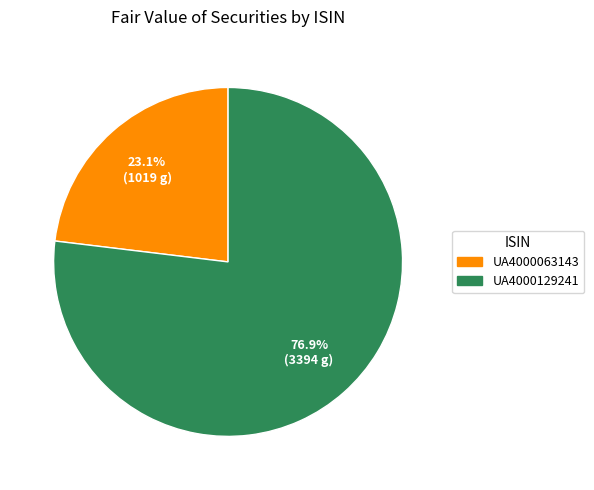

Do UA4000063143 and UA4000129241 together represent more than half of the pie?

Yes